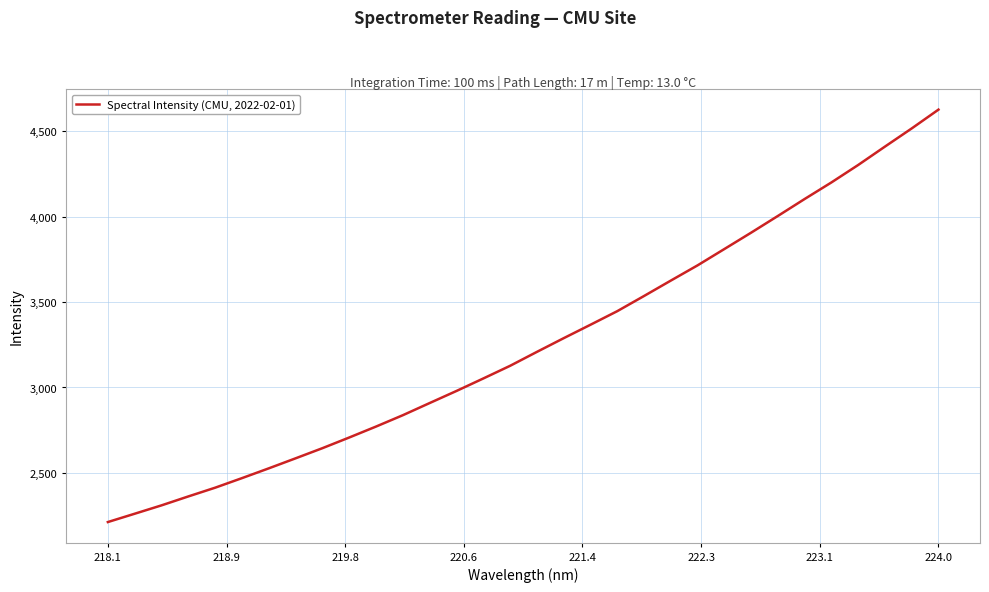

What is the difference between the maximum and minimum values?

2414.0